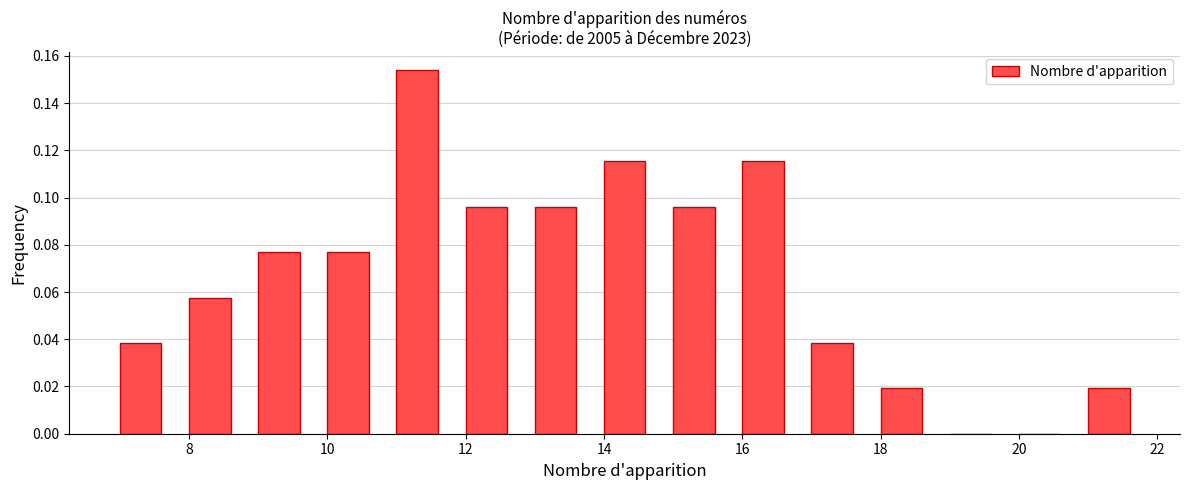

Reading left to right, transcribe this chart: for each bar, give the range it covers on the x-axis and its height. The values are not printed on the chart, so give them approximately, as read against the axis.

7 to 8: 0.038
8 to 9: 0.058
9 to 10: 0.076
10 to 11: 0.076
11 to 12: 0.154
12 to 13: 0.096
13 to 14: 0.096
14 to 15: 0.116
15 to 16: 0.096
16 to 17: 0.116
17 to 18: 0.038
18 to 19: 0.020
19 to 20: 0
20 to 21: 0
21 to 22: 0.020